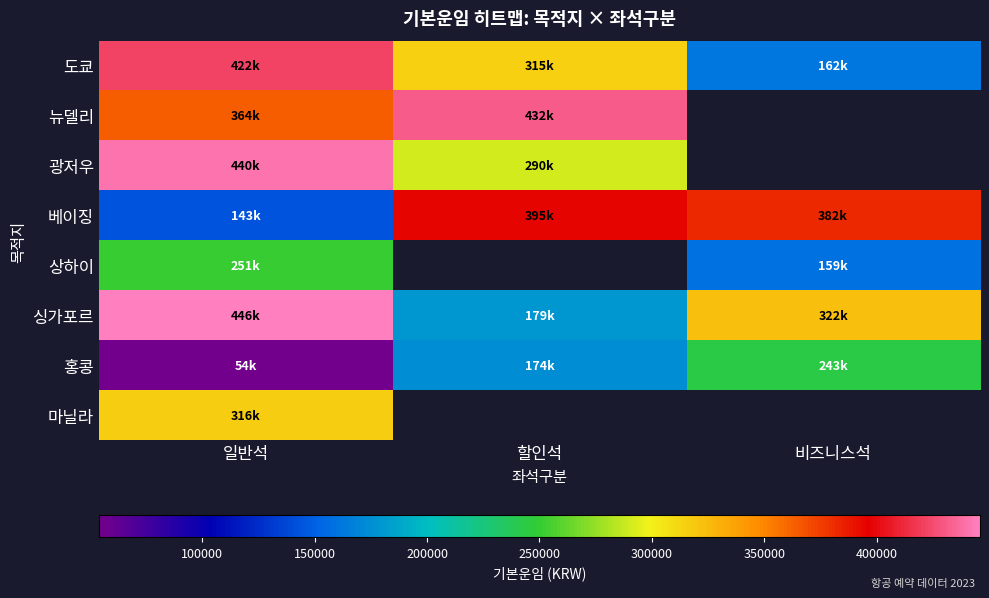

The 뉴델리 series shows 432000.0 at 할인석. True or false?

True